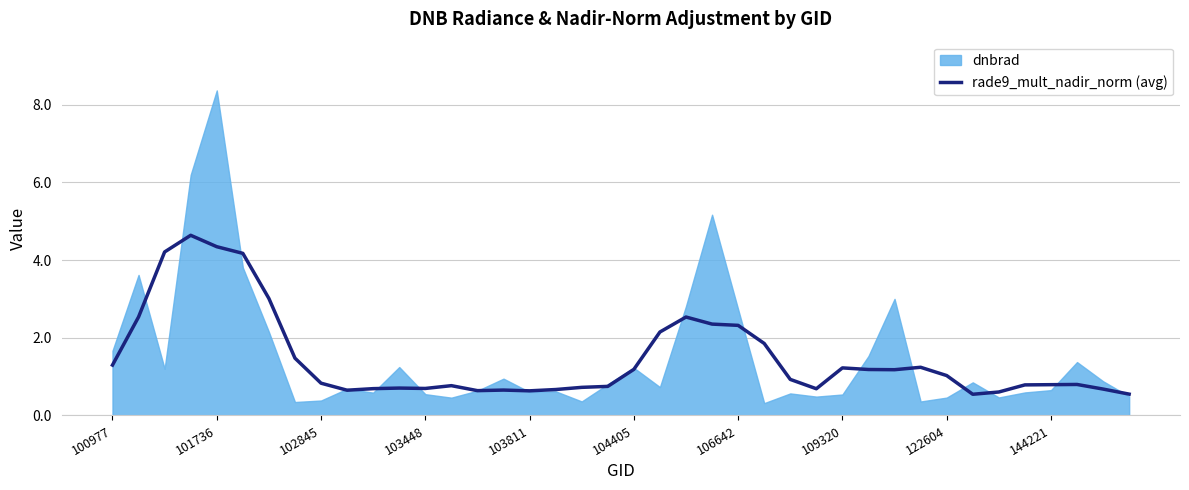

The rade9_mult_nadir_norm (avg) series shows 1.6 at 104405. True or false?

False